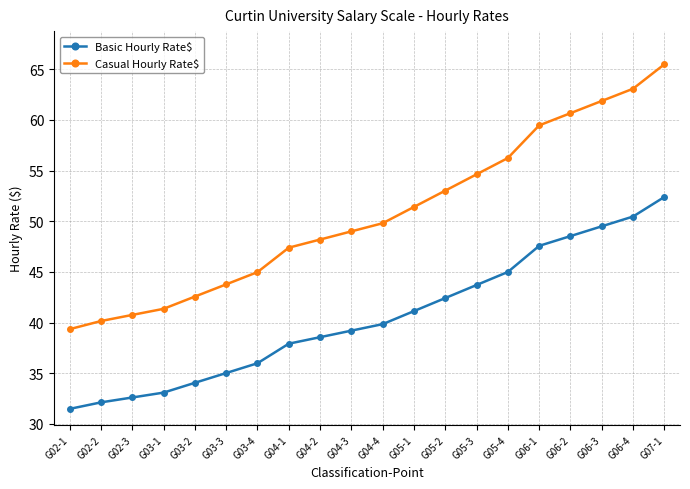

What is the label of the 5th point from the left?

G03-2